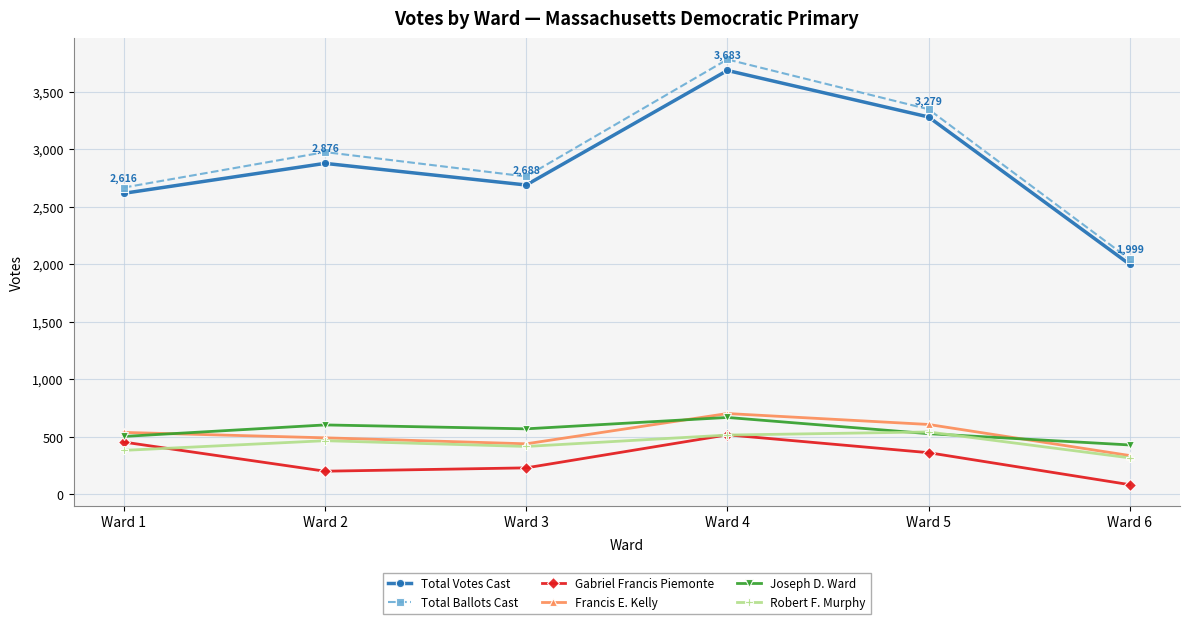

How many interior local peaks does the Total Votes Cast series have?

2